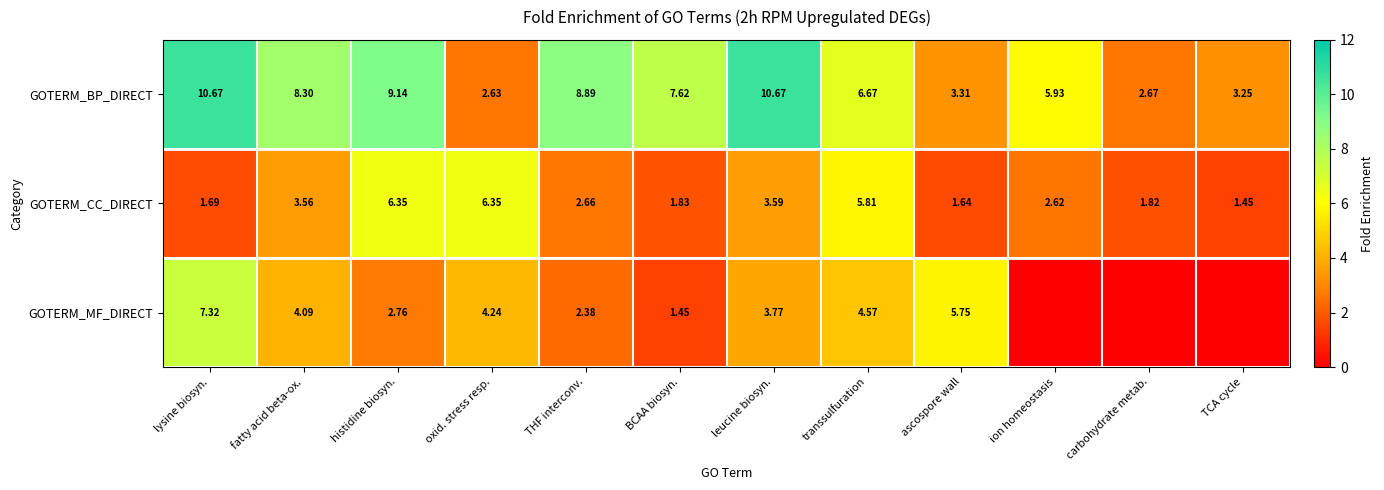

At which label does GOTERM_CC_DIRECT first exceed 2?

fatty acid beta-ox.